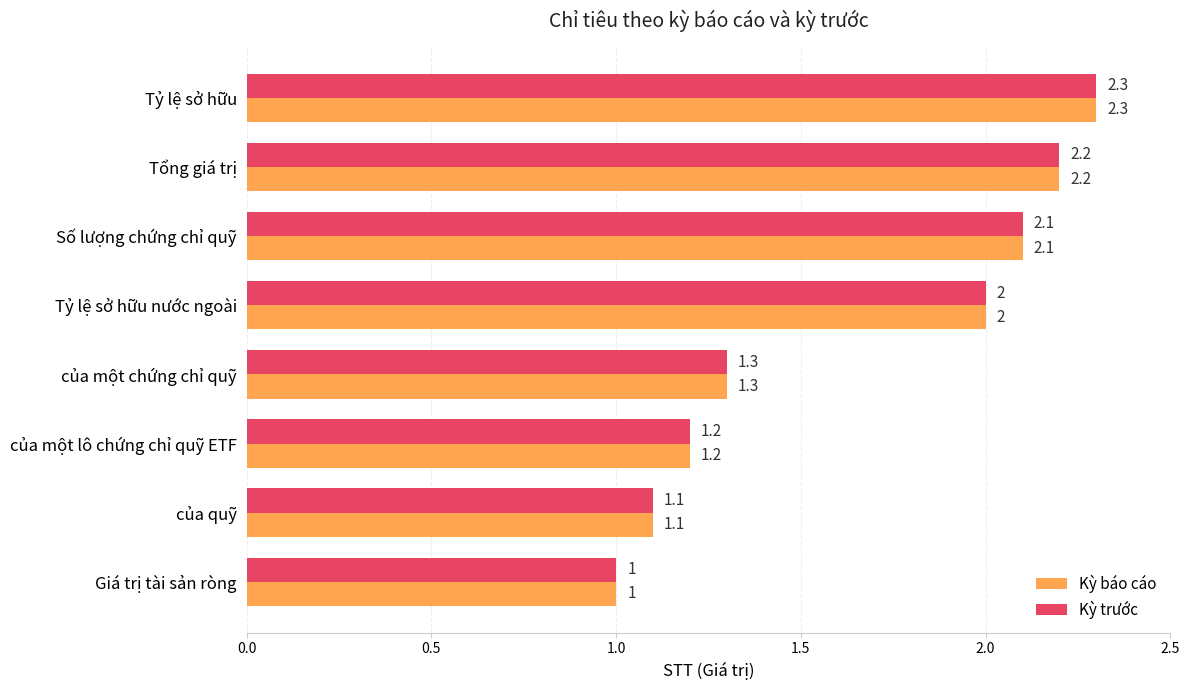

Rank the categories by Kỳ trước value from lowest to highest.

Giá trị tài sản ròng, của quỹ, của một lô chứng chỉ quỹ ETF, của một chứng chỉ quỹ, Tỷ lệ sở hữu nước ngoài, Số lượng chứng chỉ quỹ, Tổng giá trị, Tỷ lệ sở hữu